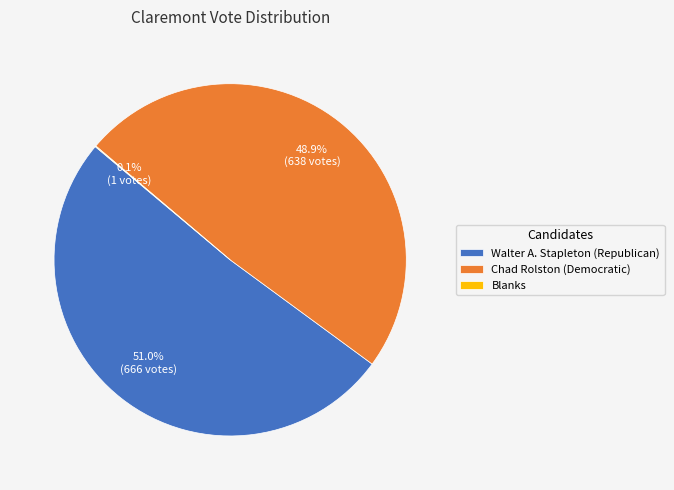

Approximately how many times larger is the value at Chad Rolston (Democratic) compared to Walter A. Stapleton (Republican)?

1.0